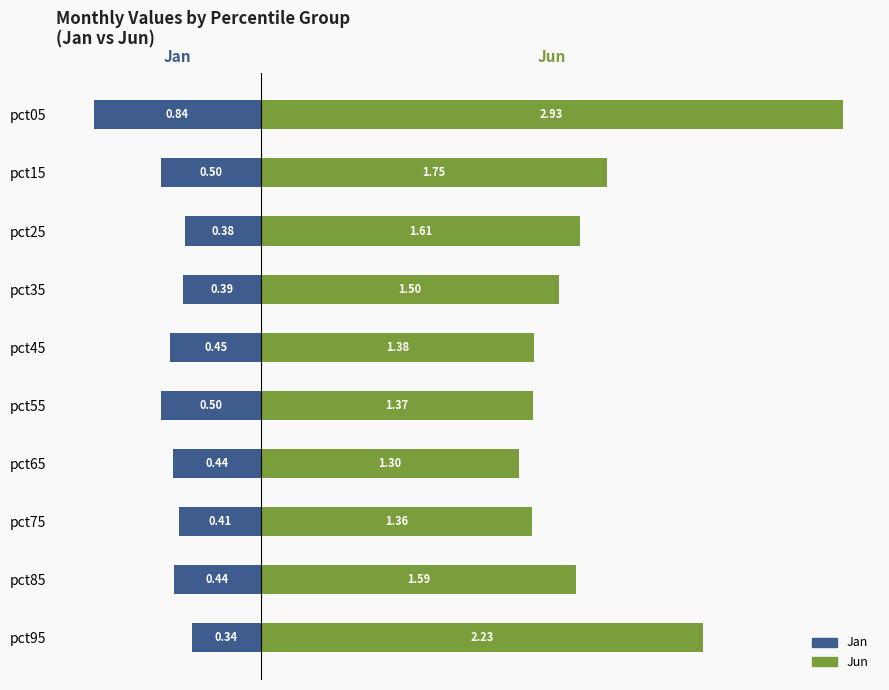

Reading left to right, what are all the values shown in this chart?

Jan: -0.8	-0.5	-0.4	-0.4	-0.5	-0.5	-0.4	-0.4	-0.4	-0.3
Jun: 2.9	1.7	1.6	1.5	1.4	1.4	1.3	1.4	1.6	2.2